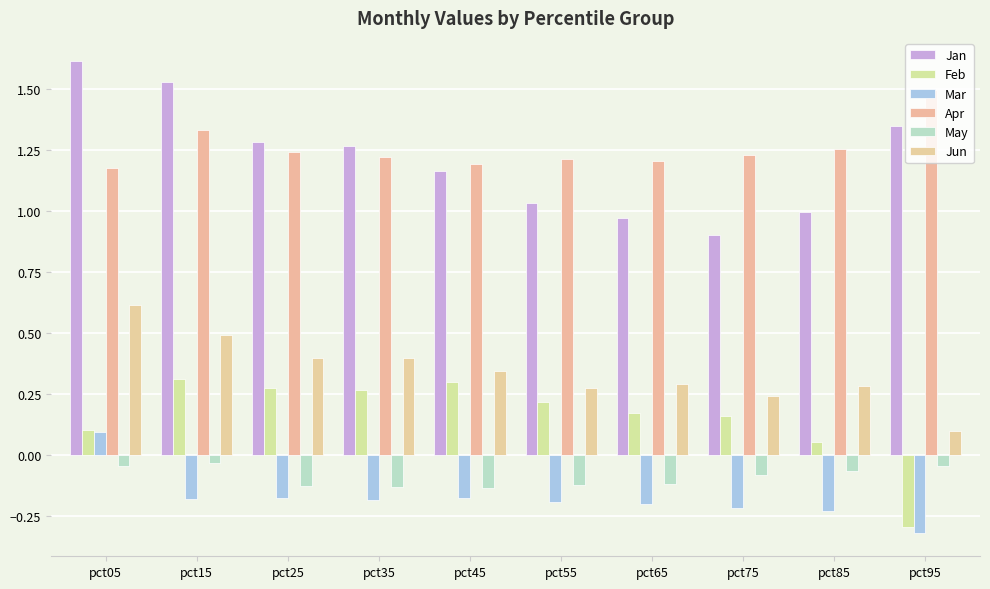

Between pct25 and pct45, which series saw the biggest shift?

Jan